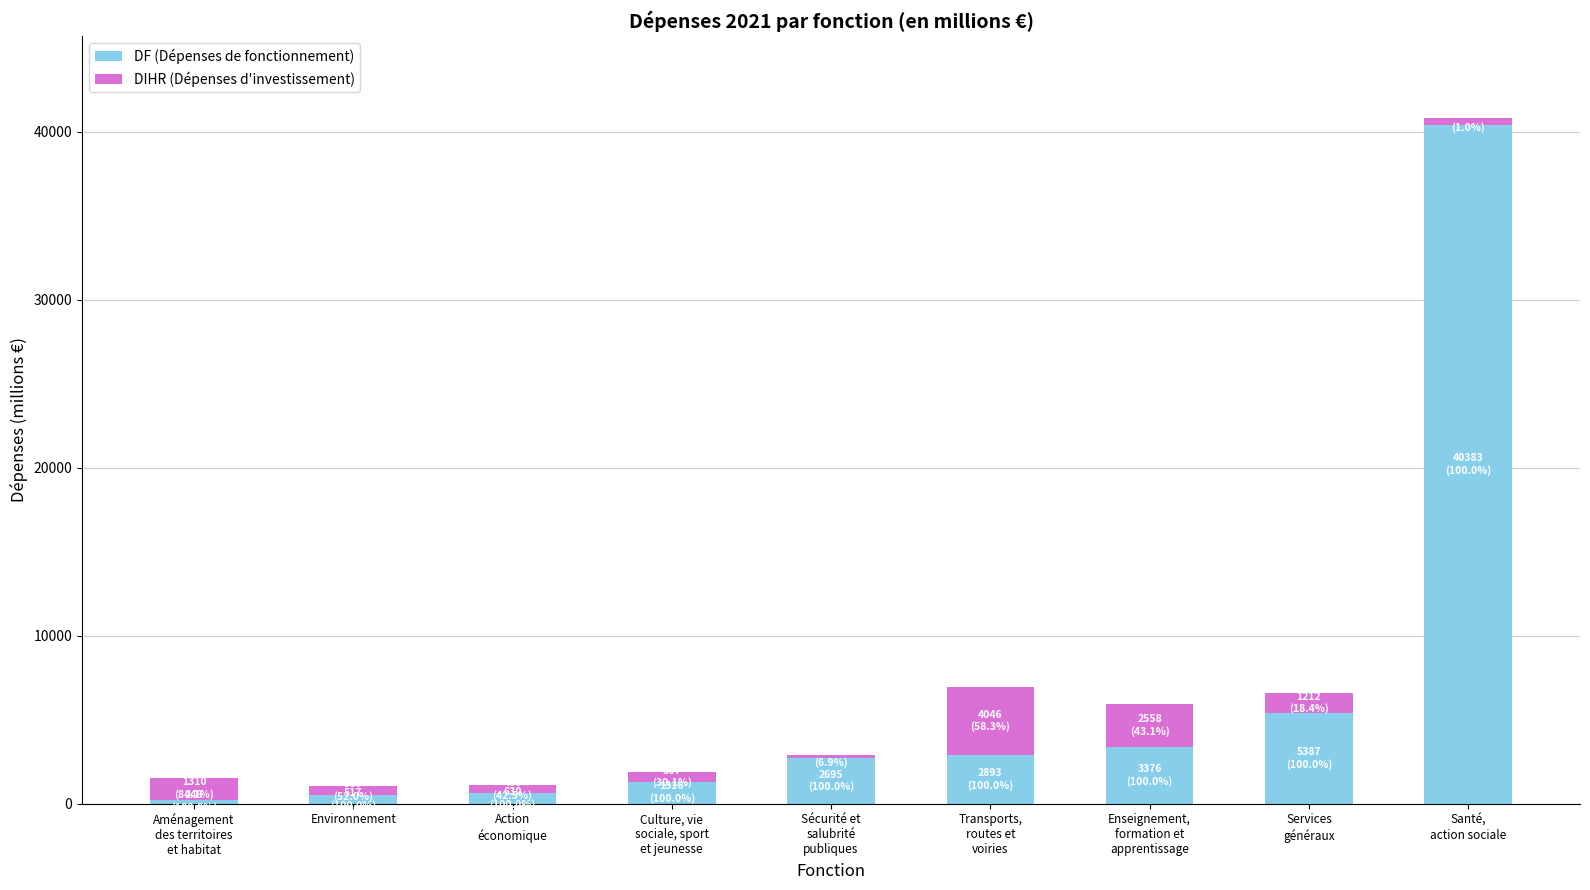

What is the sum of all DF (Dépenses de fonctionnement) values?

57443.7